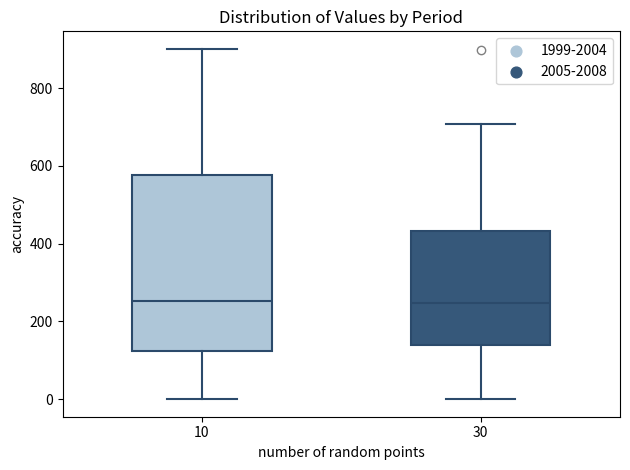

Where does the lower whisker of the box at x = 10 end on the y-axis? The values are not printed on the chart, so give them approximately, as read against the axis.

0